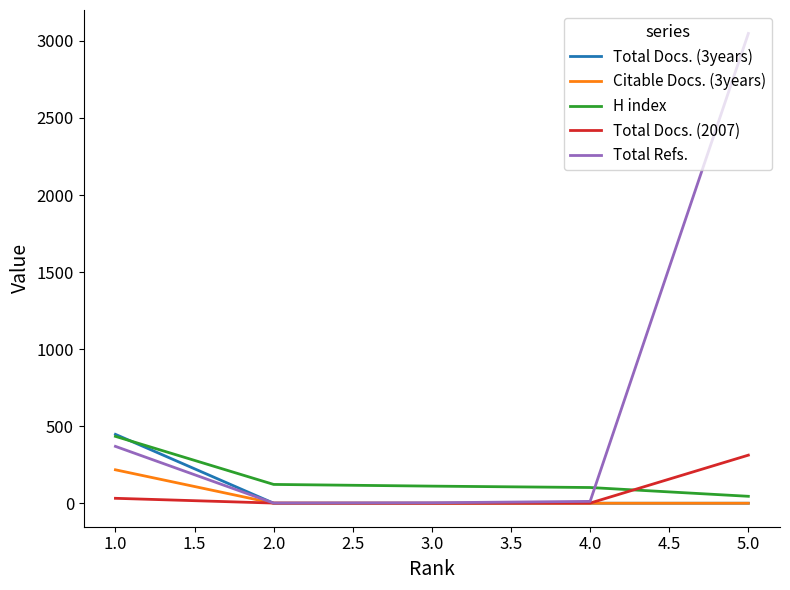

What are all the series names shown in the legend?

Total Docs. (3years), Citable Docs. (3years), H index, Total Docs. (2007), Total Refs.